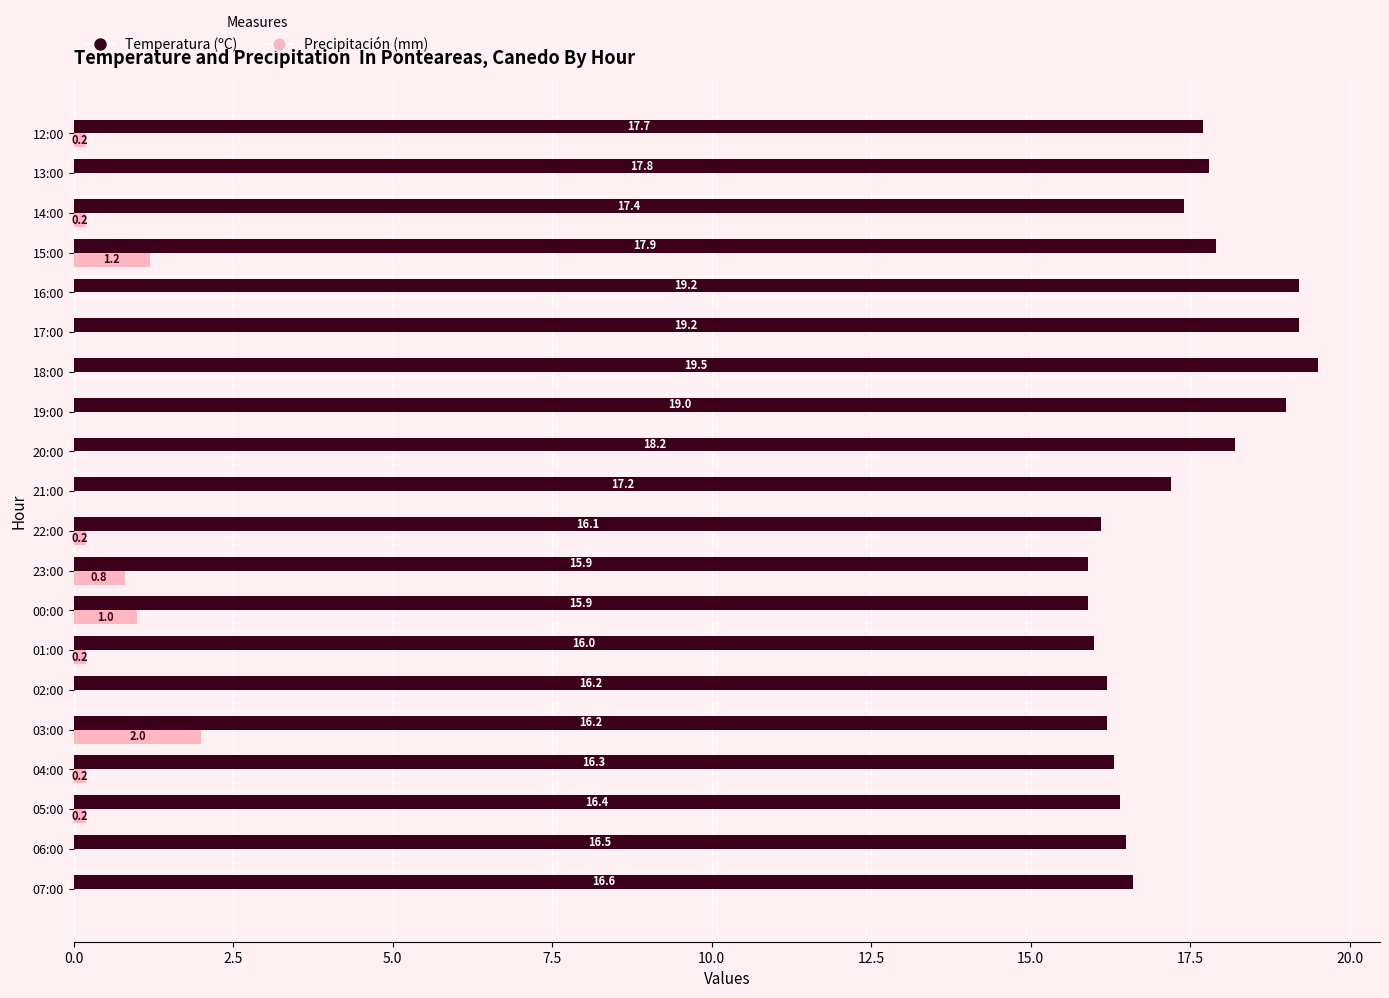

How many data points in Temperatura (ºC) are above 17?

10